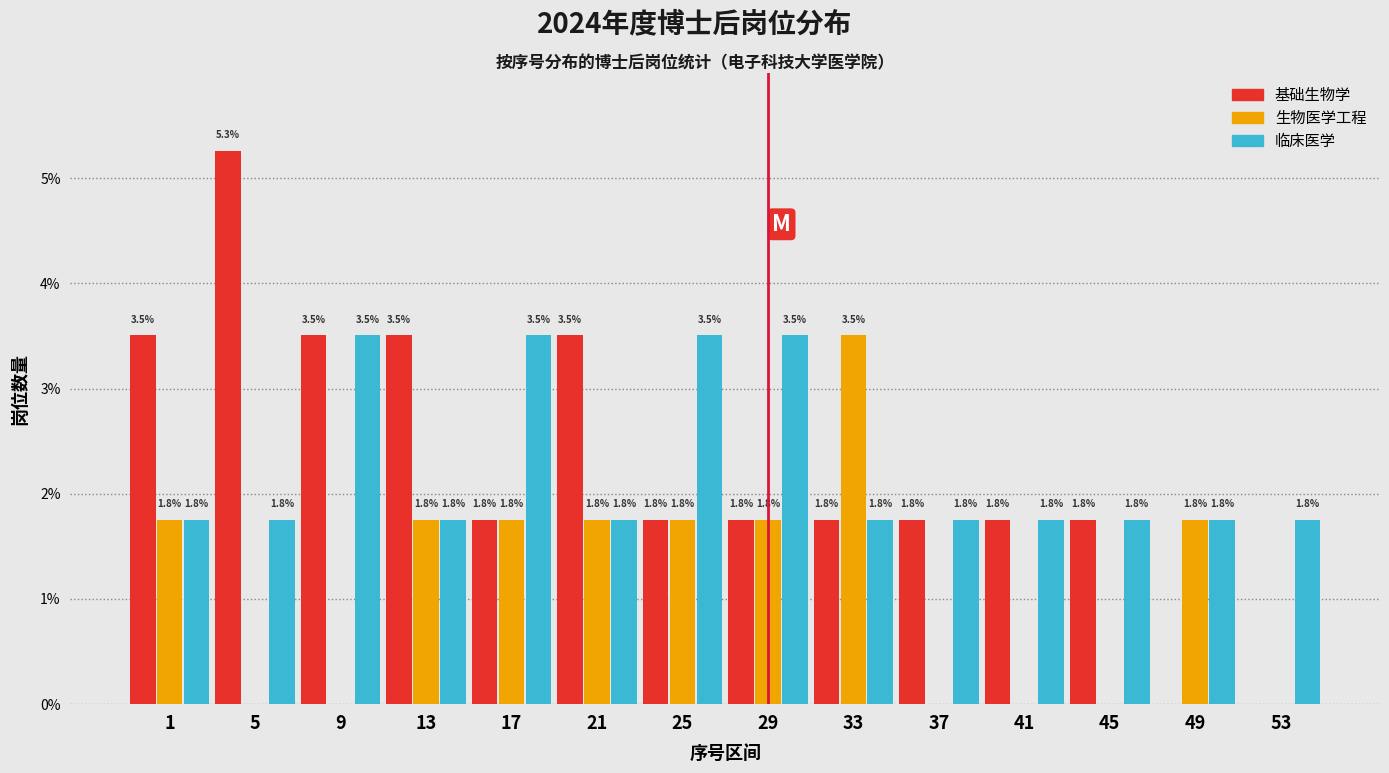

Is the value of 基础生物学 at 9 greater than the value of 生物医学工程 at 1?

Yes